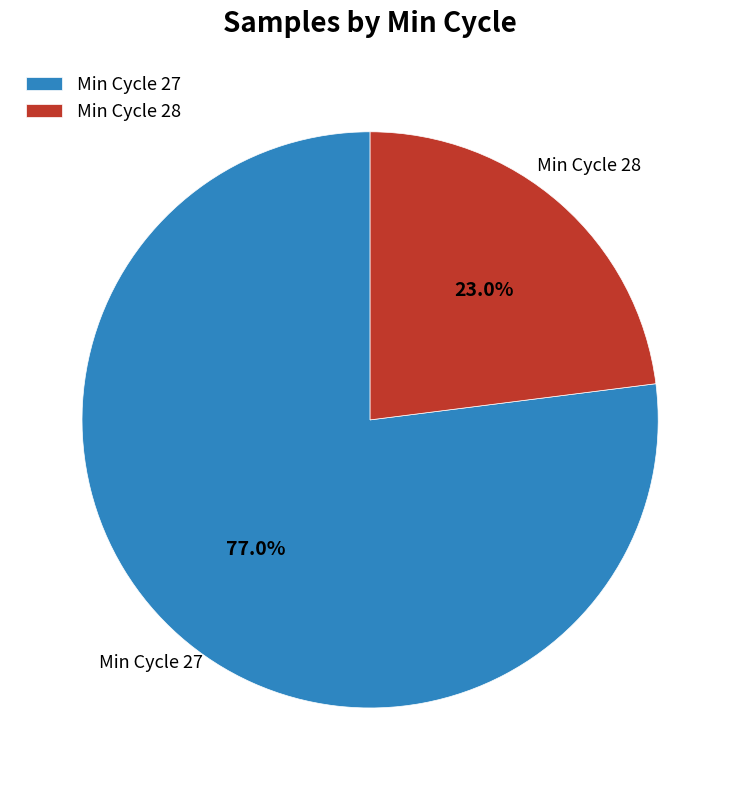

Count the number of slices in the pie.

2